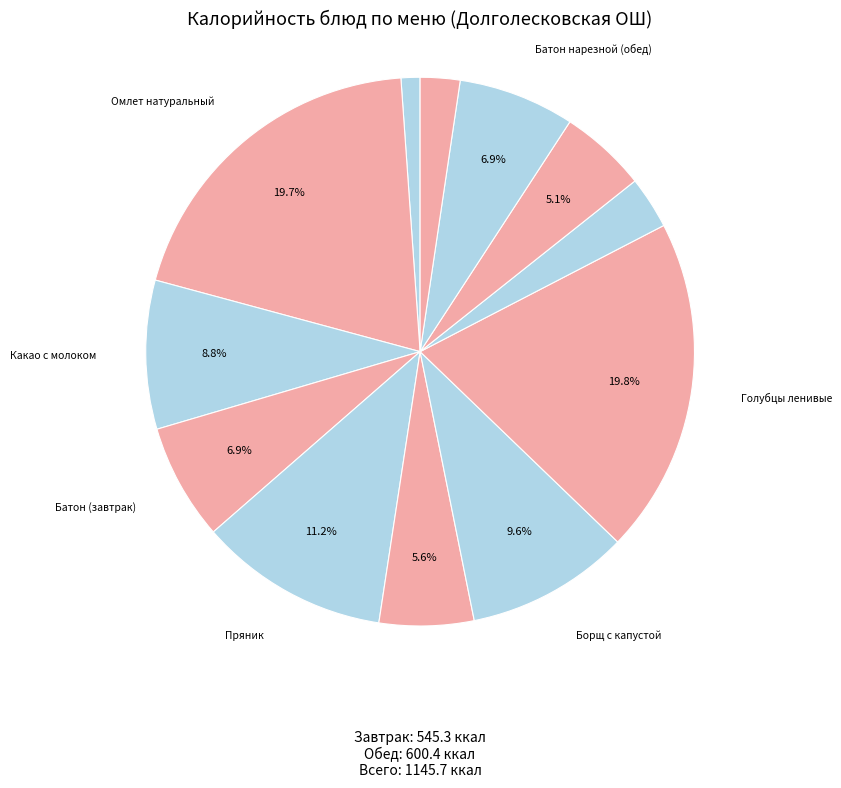

Rank the categories by value from highest to lowest.

Голубцы ленивые, Омлет натуральный, Пряник, Борщ с капустой, Какао с молоком, Батон (завтрак), Батон нарезной (обед), Салат Мозаика, Хлеб ржано-пшеничный, Соус красный, Чай с сахаром, Помидор в нарезке